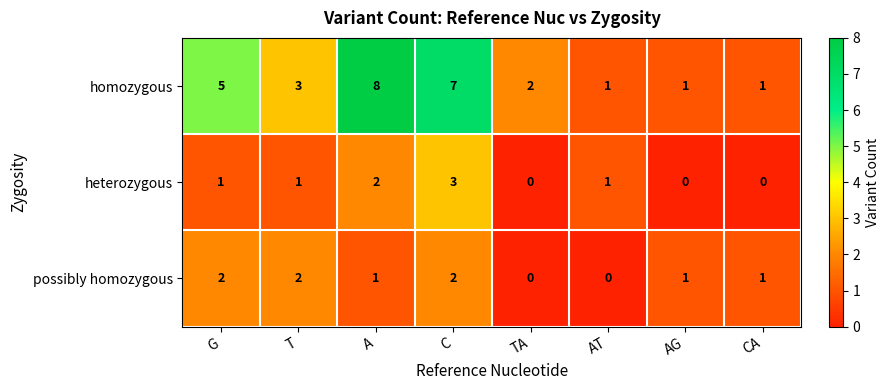

What is the spread (max minus min) of values at C?

5